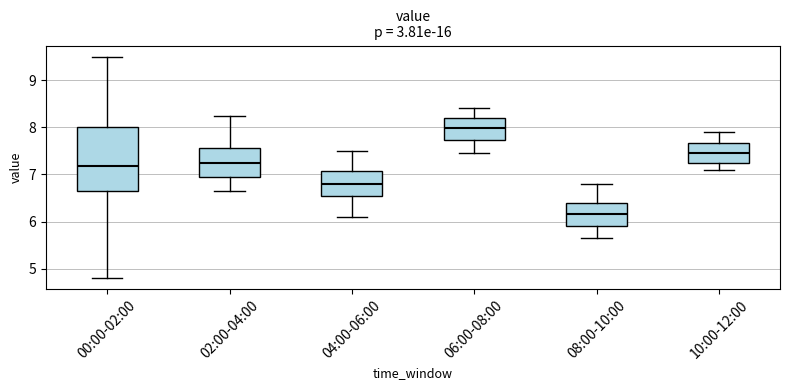

Which box has the highest median line?

06:00-08:00